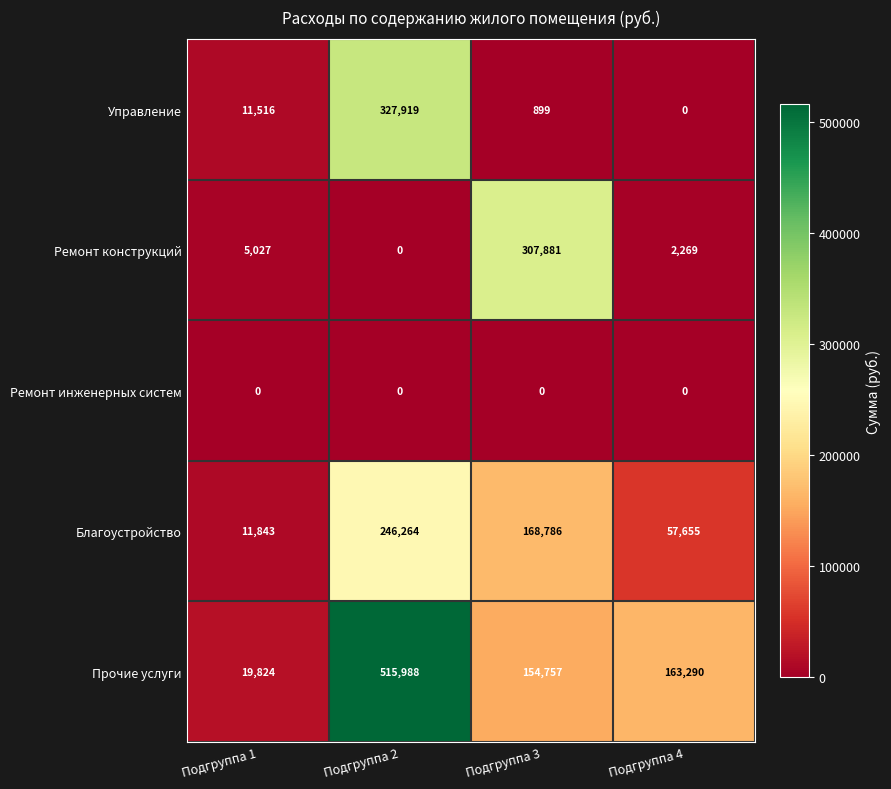

What is the total value across all series at Подгруппа 1?

48210